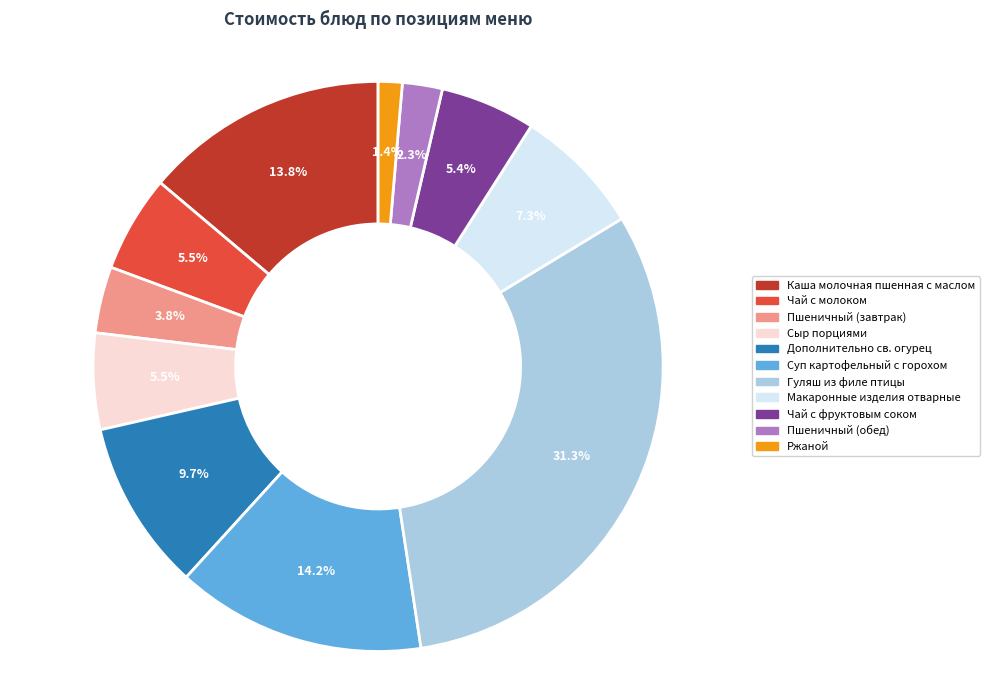

What percentage do Сыр порциями and Чай с фруктовым соком together represent?

10.9%